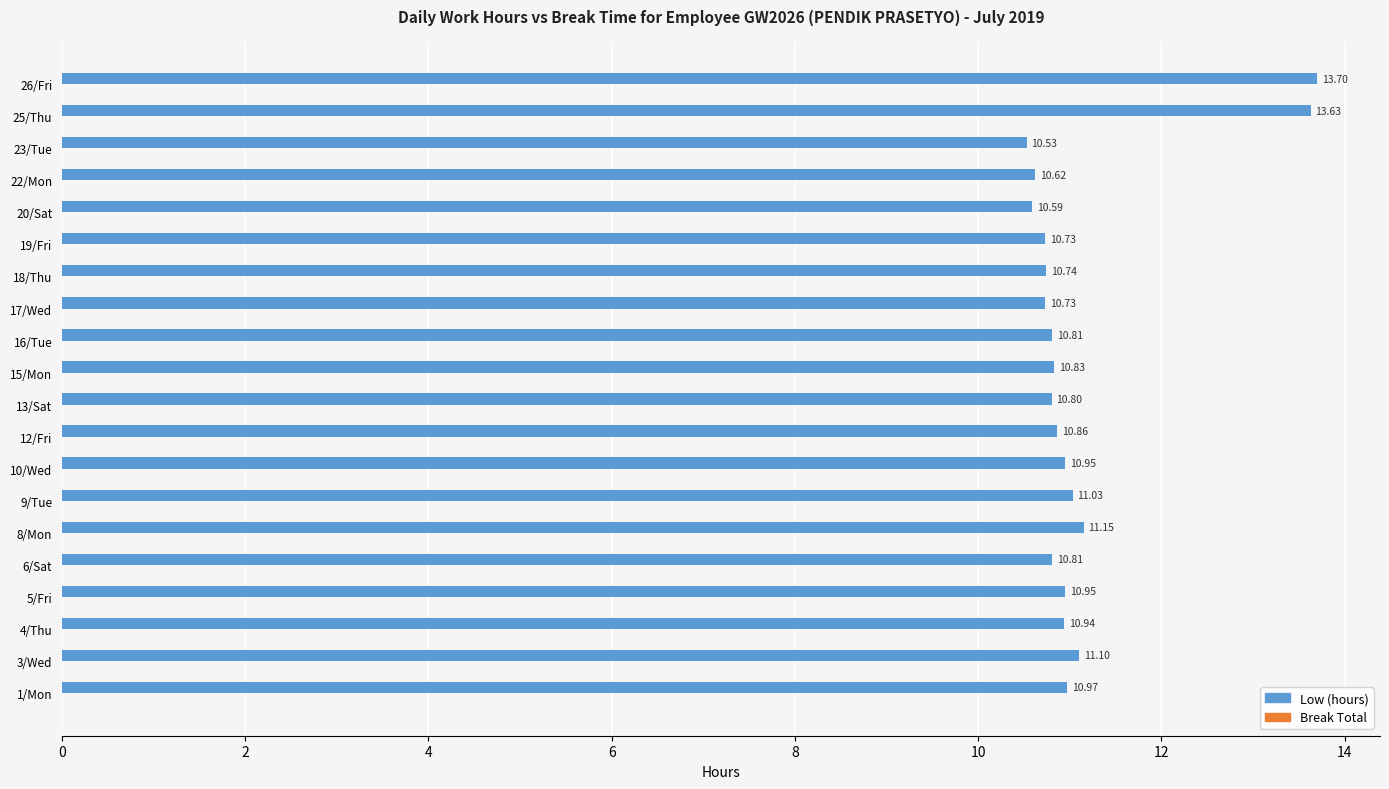

Which has a higher value, 25/Thu or 4/Thu?

25/Thu